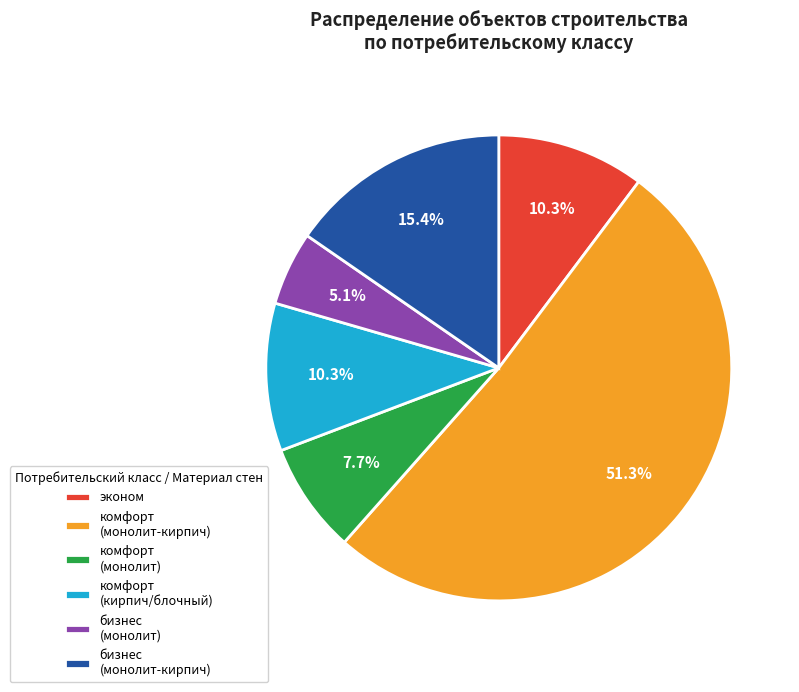

Between бизнес (монолит-кирпич) and эконом, which is larger?

бизнес (монолит-кирпич)